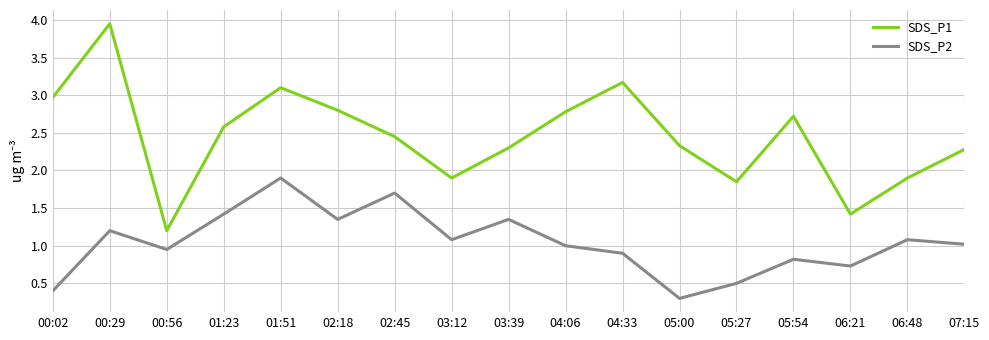

True or false: SDS_P1 and SDS_P2 cross at least once.

False